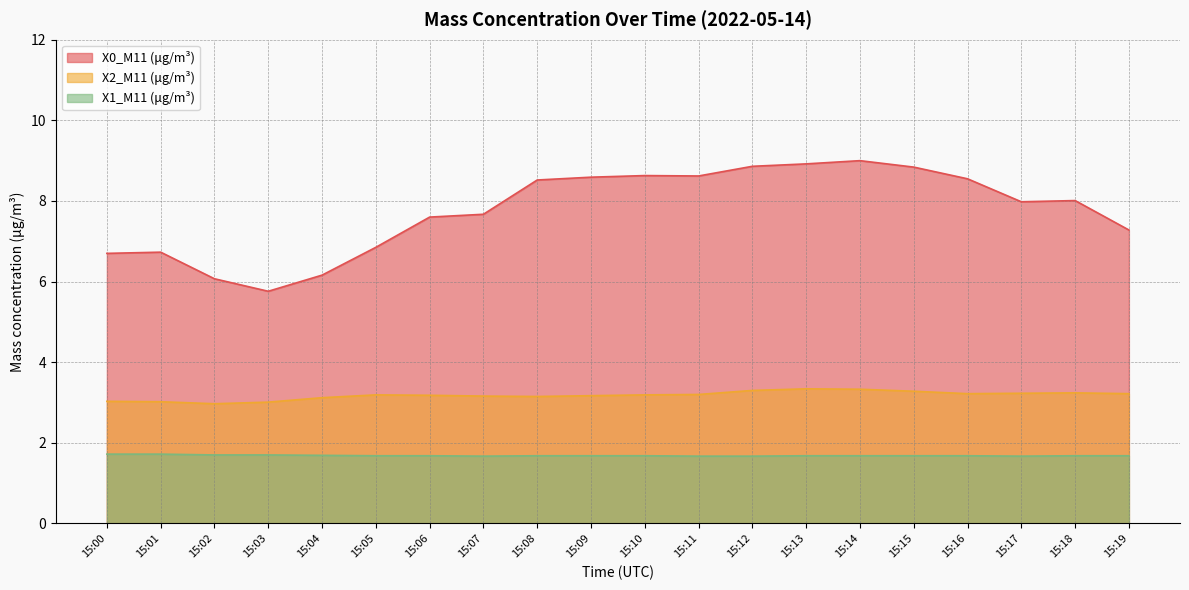

What is the smallest value displayed?

1.7